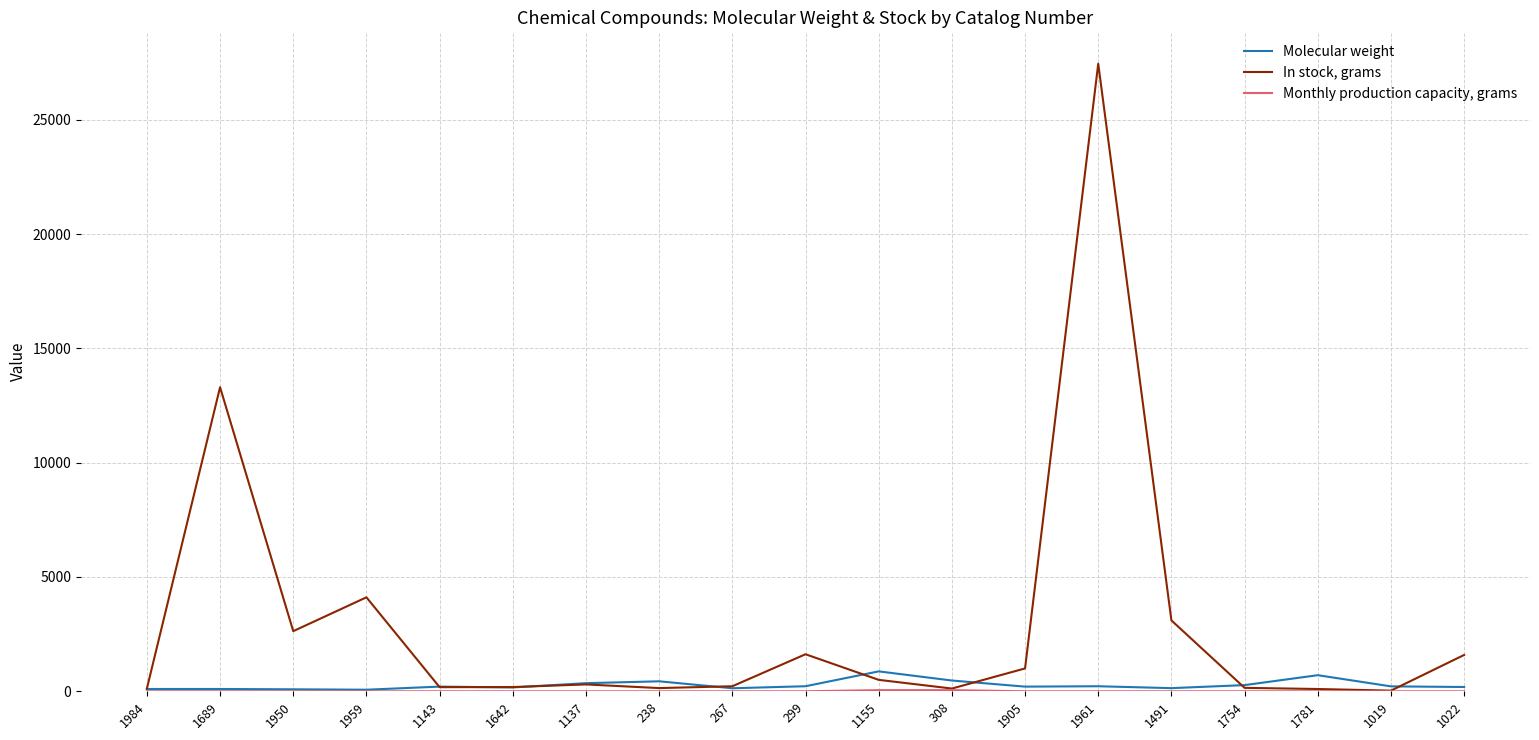

Is it true that In stock, grams equals 13300.0 at 1689?

True